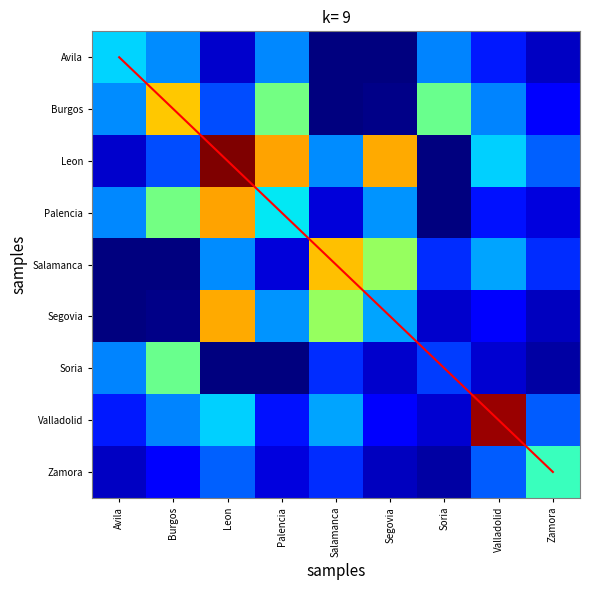

At Zamora, list the series in order from smallest to largest.

Soria, Segovia, Avila, Palencia, Burgos, Salamanca, Valladolid, Leon, Zamora, diagonal